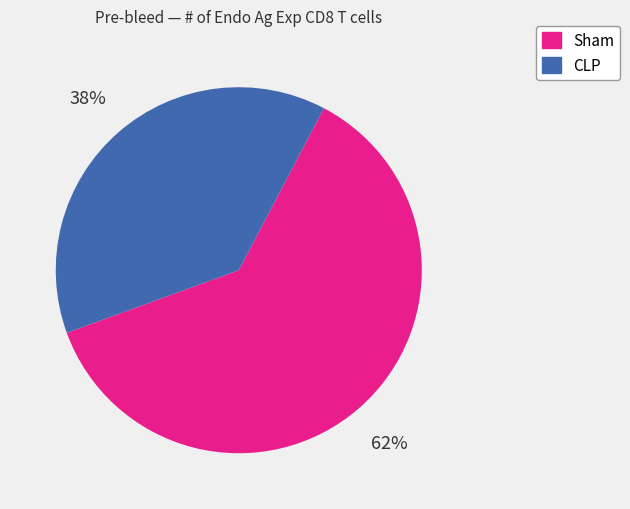

To the nearest percent, what is the combined percentage of CLP and Sham?

100%